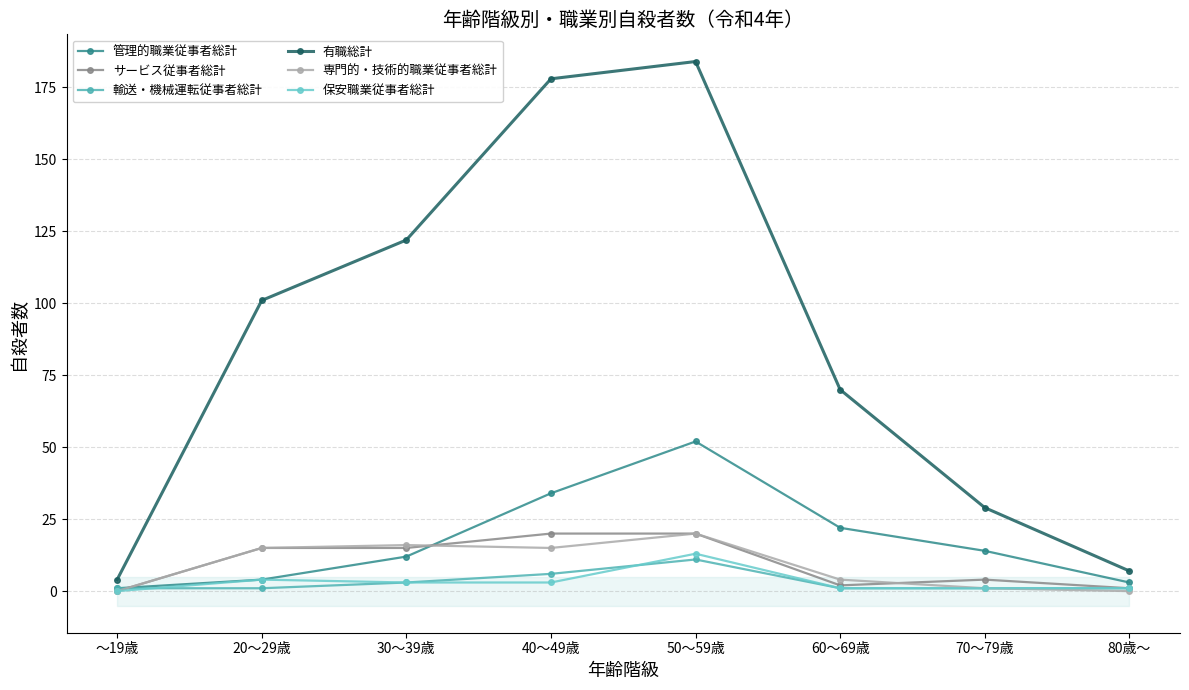

True or false: サービス従事者総計 has a value of 27 at 50～59歳.

False